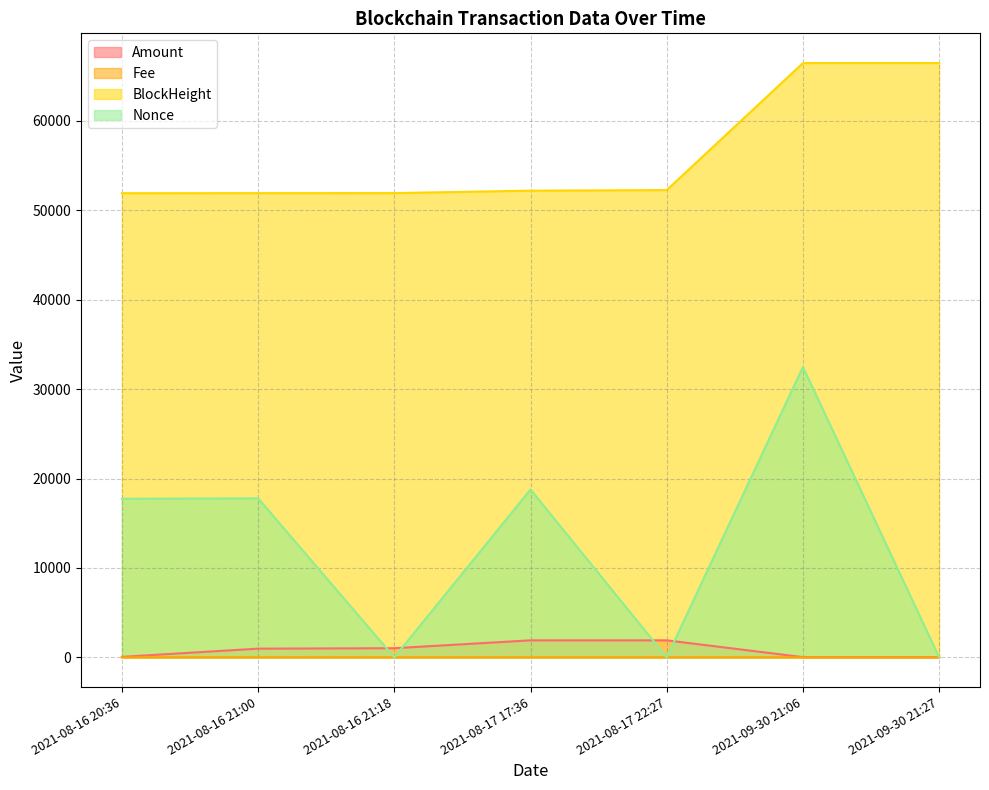

What is the value of the BlockHeight point at the 3rd from the left?

51929.0